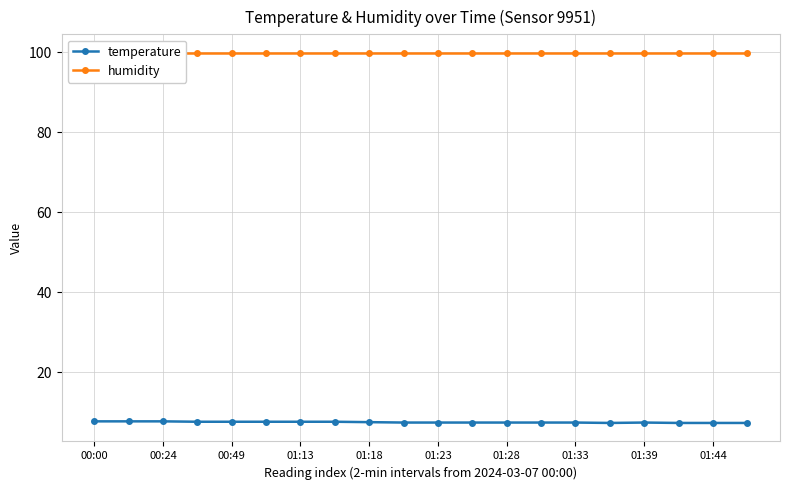

Is it true that temperature equals 2.5 at 00:00?

False